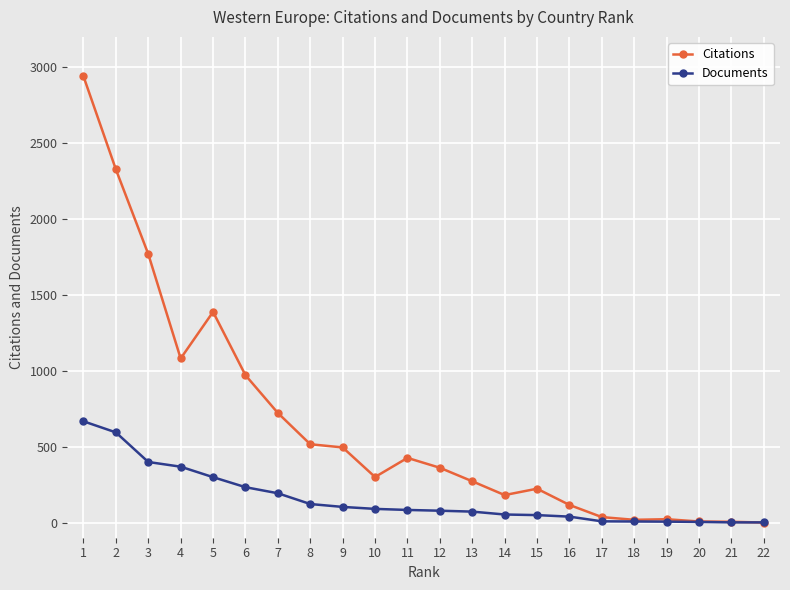

What is the total value across all series at 4?

1449